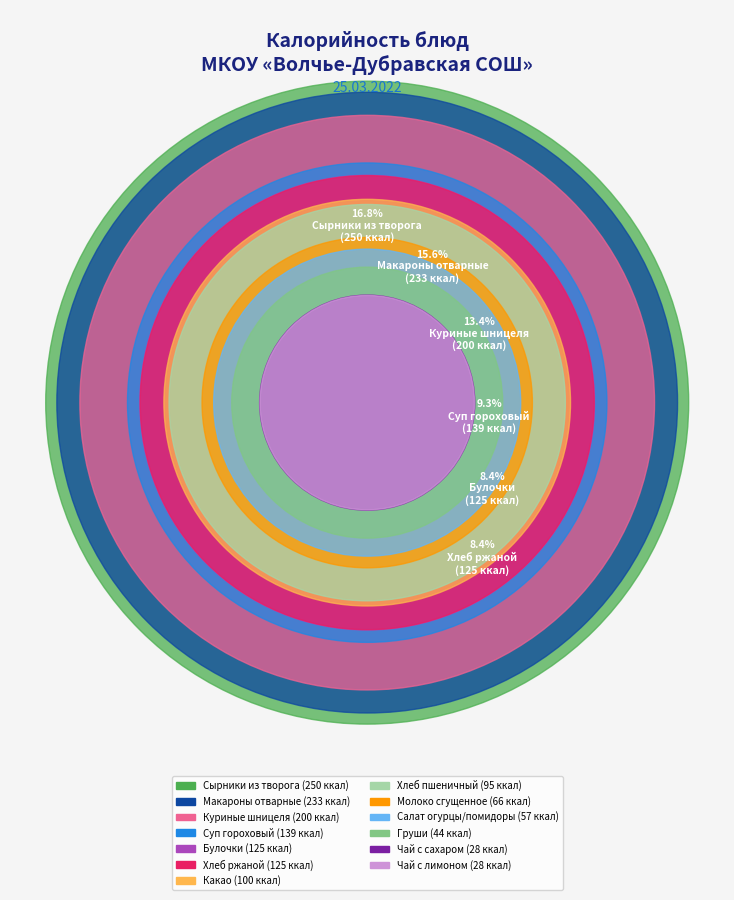

Count the number of slices in the pie.

13